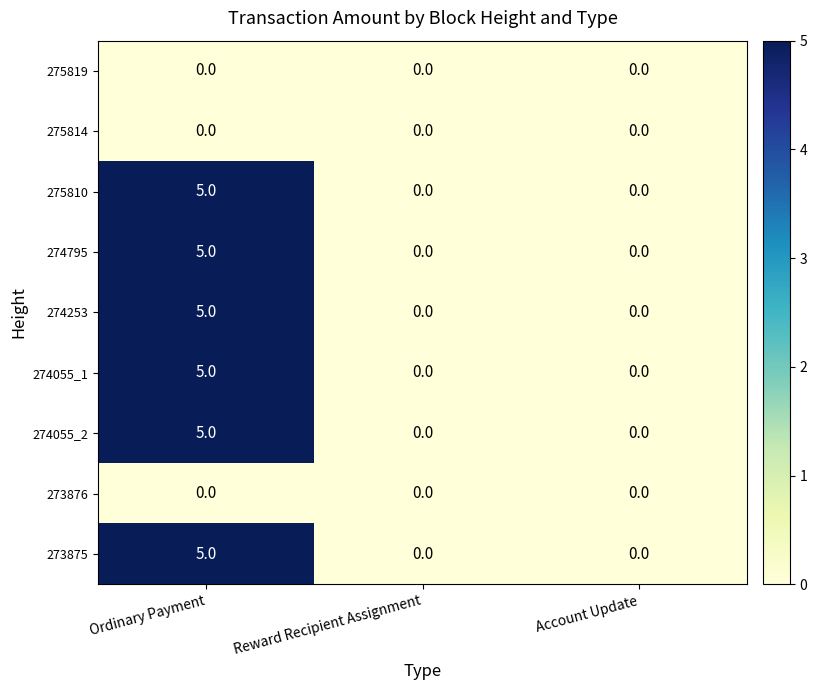

Reading left to right, what are all the values shown in this chart?

275819: 0	0	0
275814: 0	0	0
275810: 5	0	0
274795: 5	0	0
274253: 5	0	0
274055_1: 5	0	0
274055_2: 5	0	0
273876: 0	0	0
273875: 5	0	0